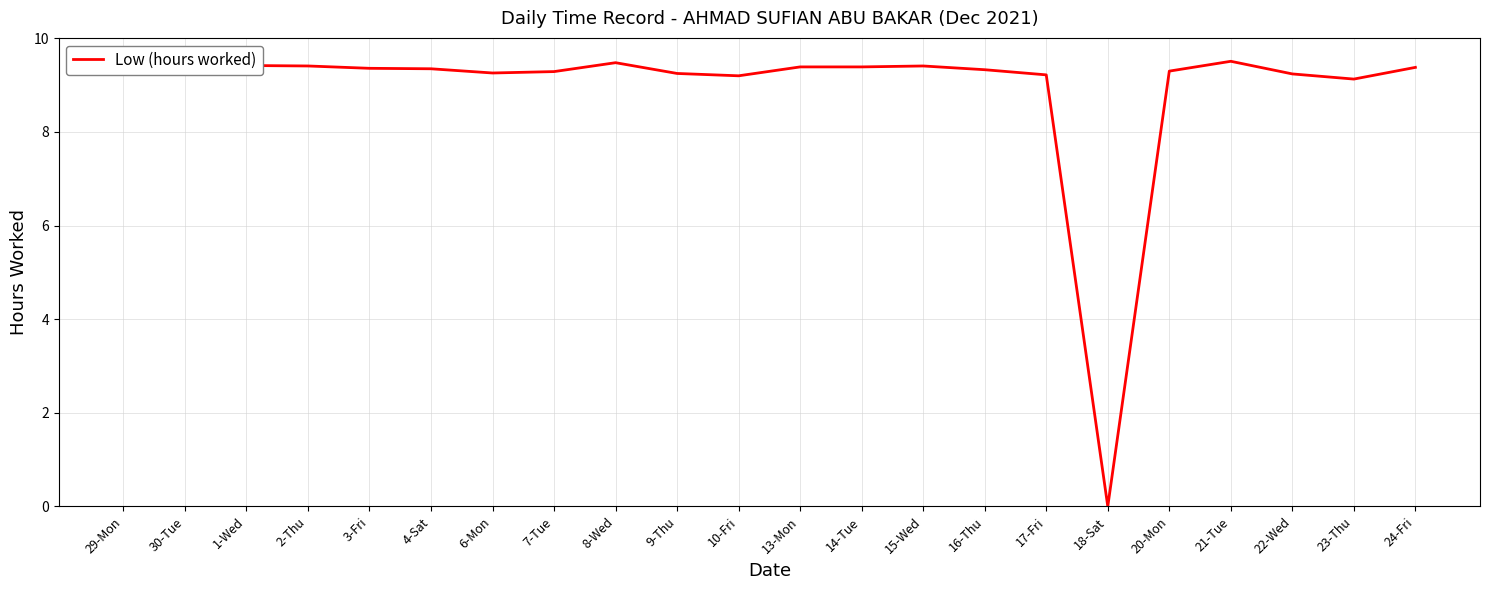

What is the maximum value shown in the chart?

9.5